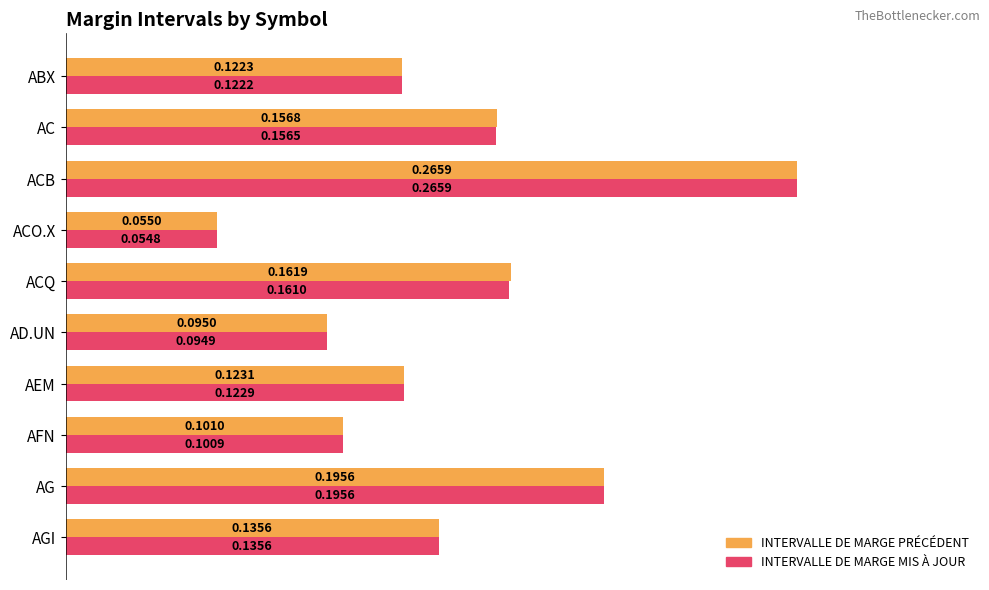

What is the sum of all INTERVALLE DE MARGE MIS À JOUR values?

1.4